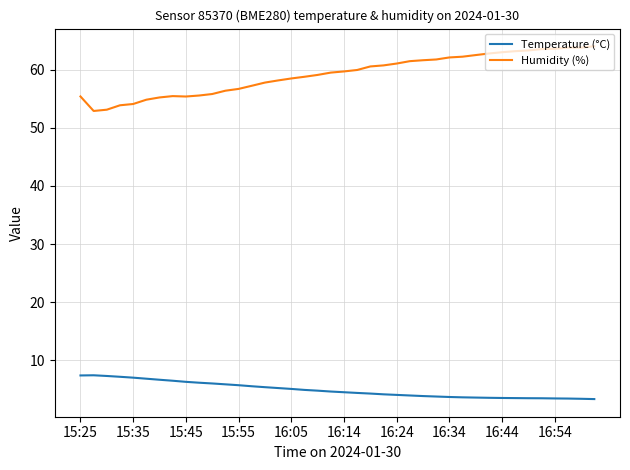

Which series has the largest total across all categories?

Humidity (%)